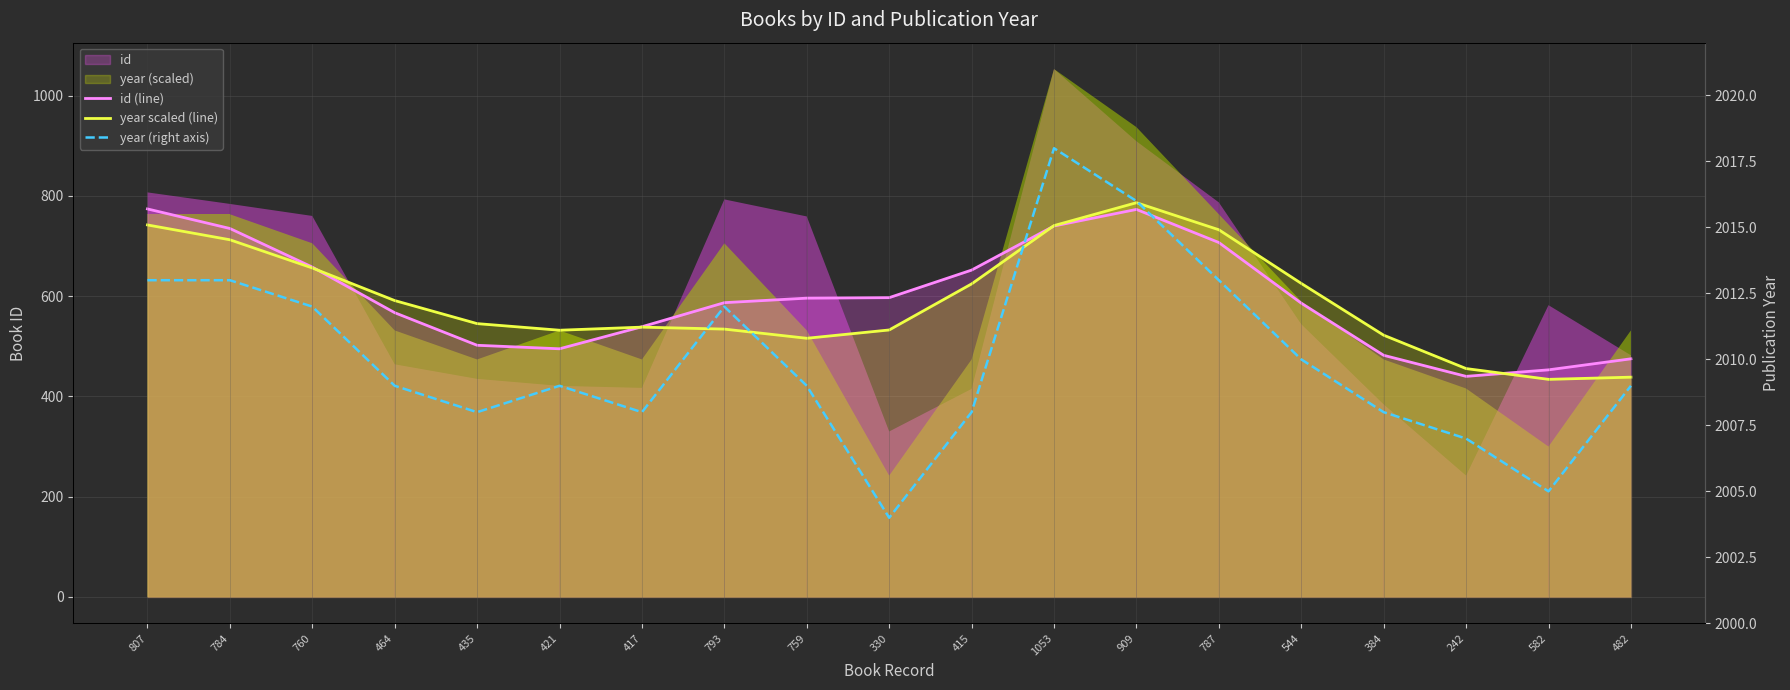

How many interior local valleys does the id (line) series have?

2